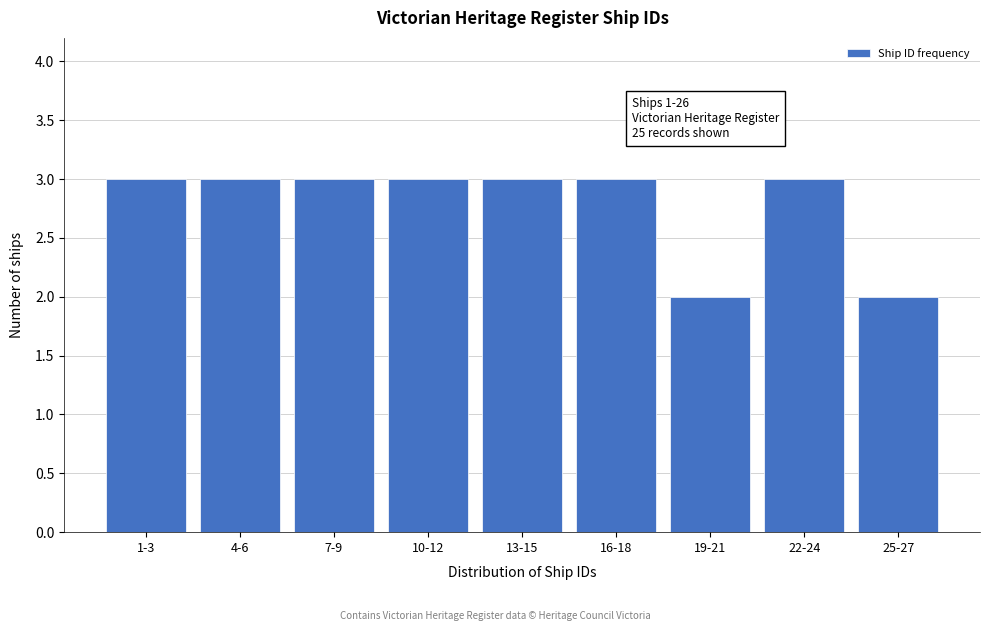

Reading right to left, list all the values displayed in this chart.

25-27=2	22-24=3	19-21=2	16-18=3	13-15=3	10-12=3	7-9=3	4-6=3	1-3=3